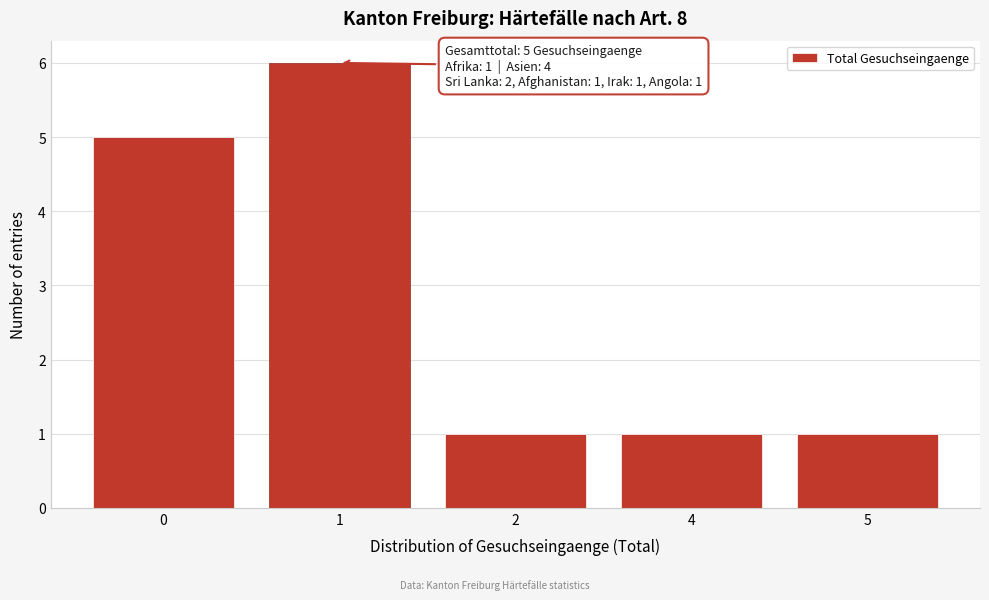

Reading left to right, extract all data points from this chart.

5	6	1	1	1